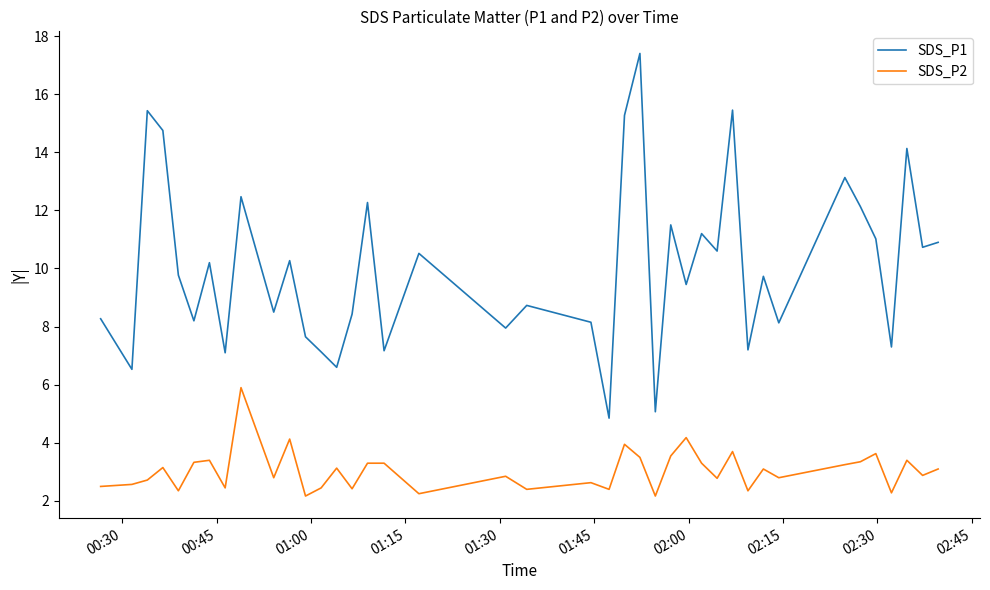

True or false: SDS_P2 and SDS_P1 cross at least once.

False